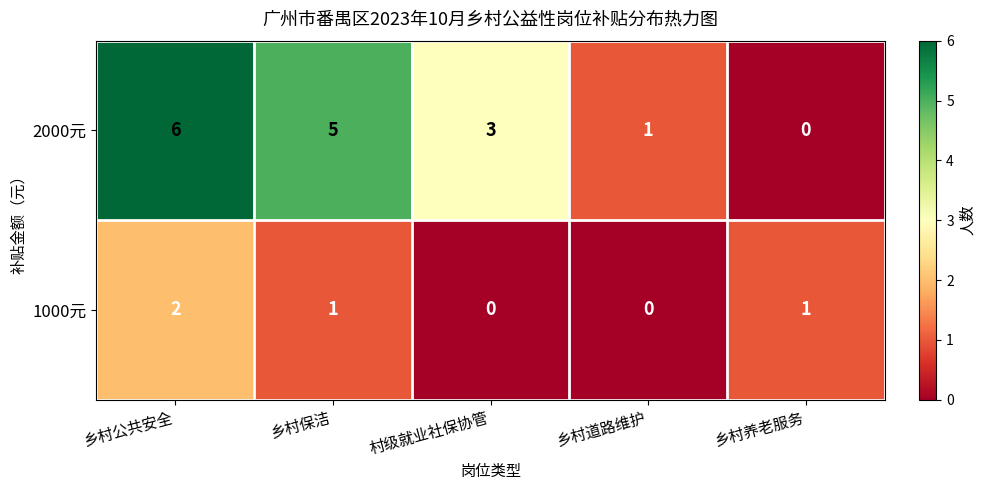

At 乡村养老服务, list the series in order from smallest to largest.

2000元, 1000元